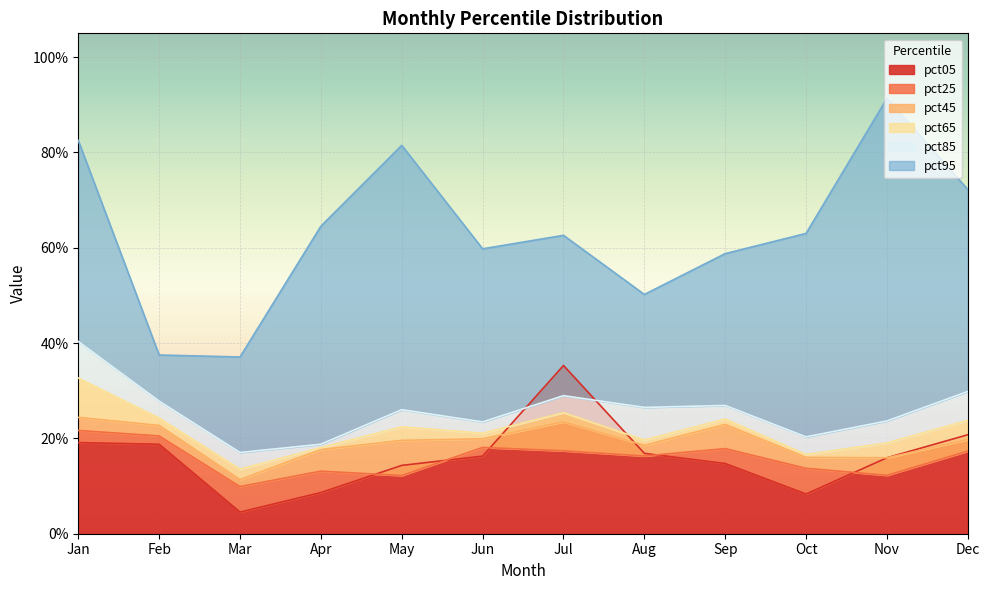

List the labels in order of pct95 value, smallest first.

Mar, Feb, Aug, Sep, Jun, Jul, Oct, Apr, Dec, May, Jan, Nov